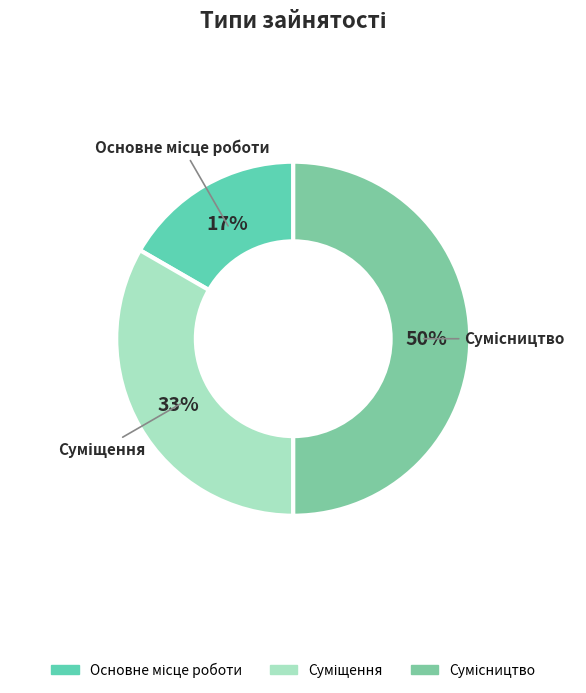

To the nearest percent, what is the average slice percentage?

33%